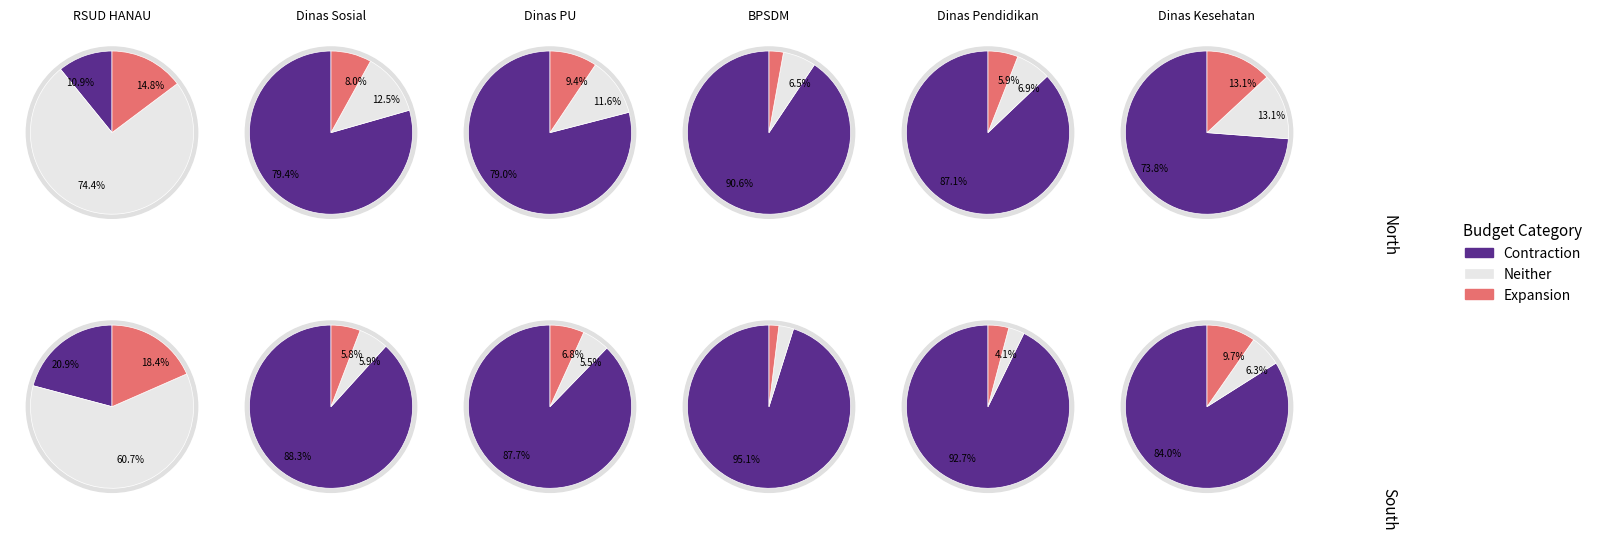

What is the smallest slice in the pie chart?

Badan Pengembangan Sumber Daya Manusia